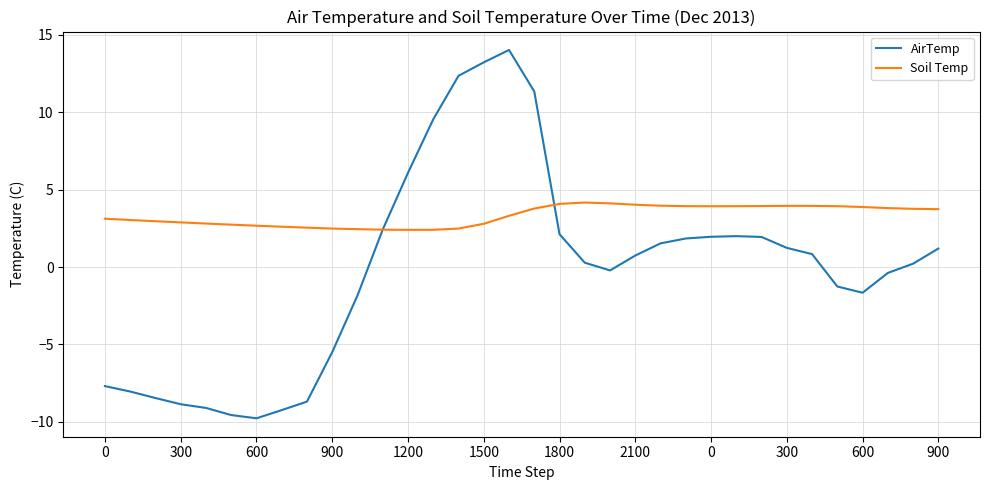

Which series has the largest total across all categories?

Soil Temp